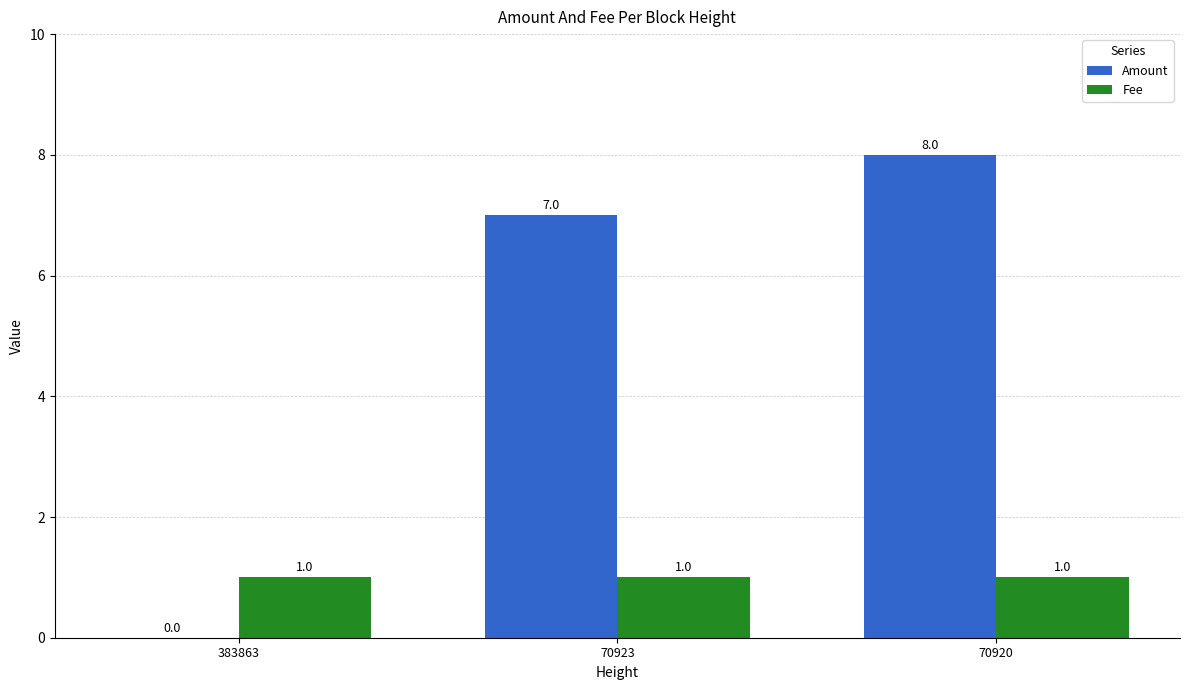

Count the number of categories in the chart.

3